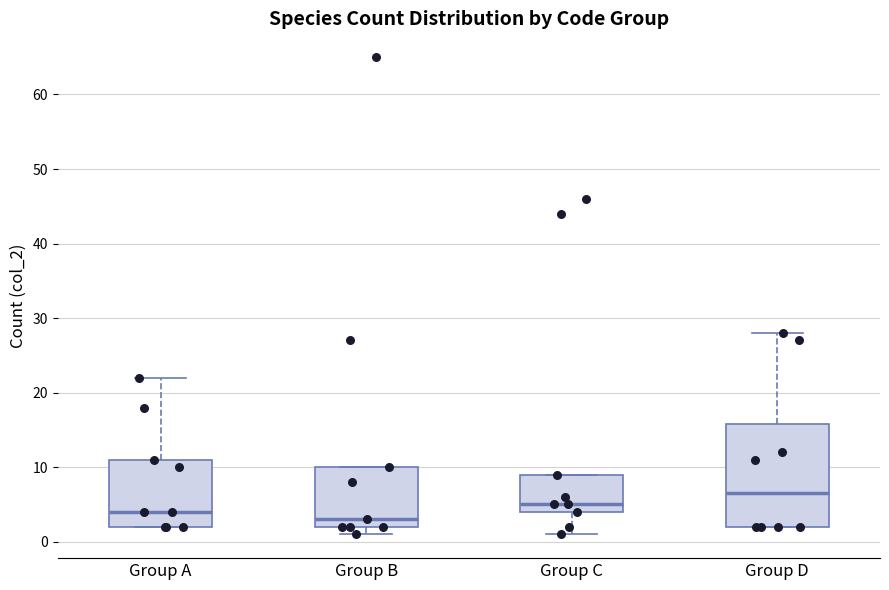

Where is the upper edge of the box for Group C on the y-axis? The values are not printed on the chart, so give them approximately, as read against the axis.

9